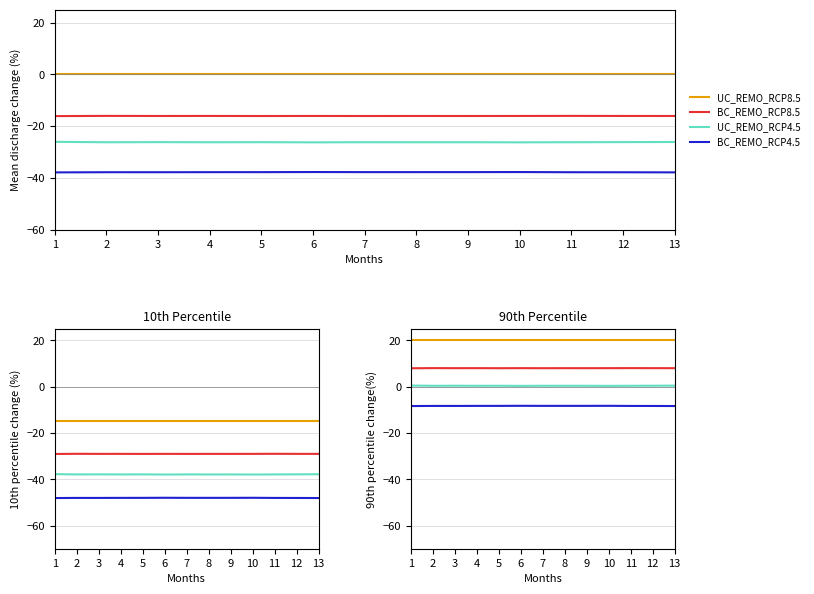

What is the difference between the maximum and minimum values in the UC_REMO_RCP4.5 series?

0.1